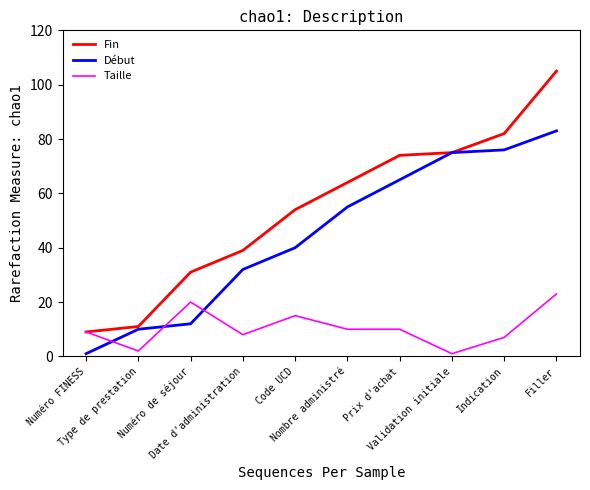

Rank the series by their average value, from highest to lowest.

Fin, Début, Taille